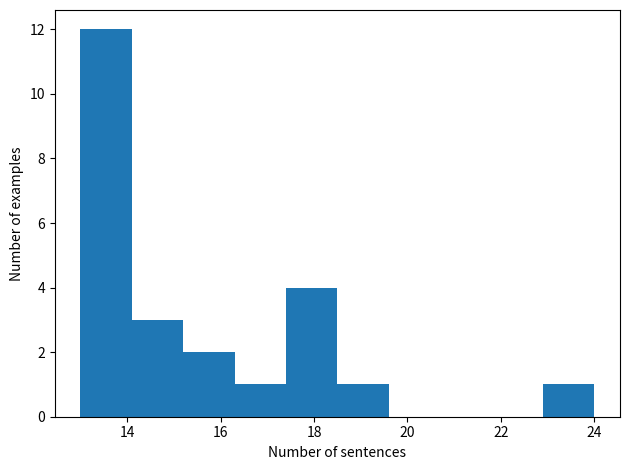

Reading left to right, transcribe this chart: for each bar, give the range it covers on the x-axis and its height. Neither the bar edges nor the heights are printed on the chart, so give them approximately, as read against the axes.

13.0 to 14.1: 12
14.1 to 15.2: 3
15.2 to 16.3: 2
16.3 to 17.4: 1
17.4 to 18.5: 4
18.5 to 19.6: 1
19.6 to 20.7: 0
20.7 to 21.8: 0
21.8 to 22.9: 0
22.9 to 24.0: 1